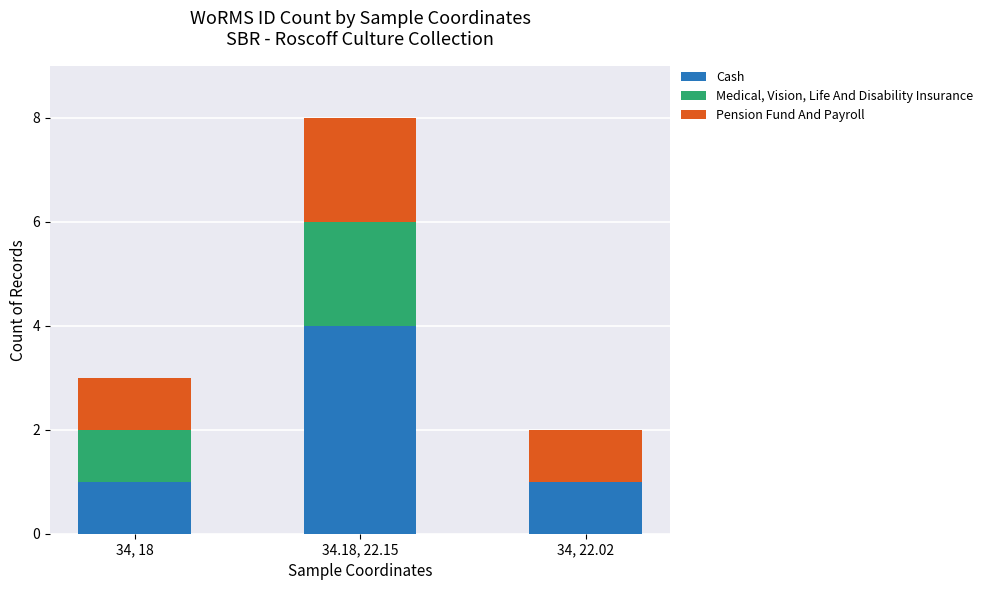

What value does the Cash series have at 34.18, 22.15?

4